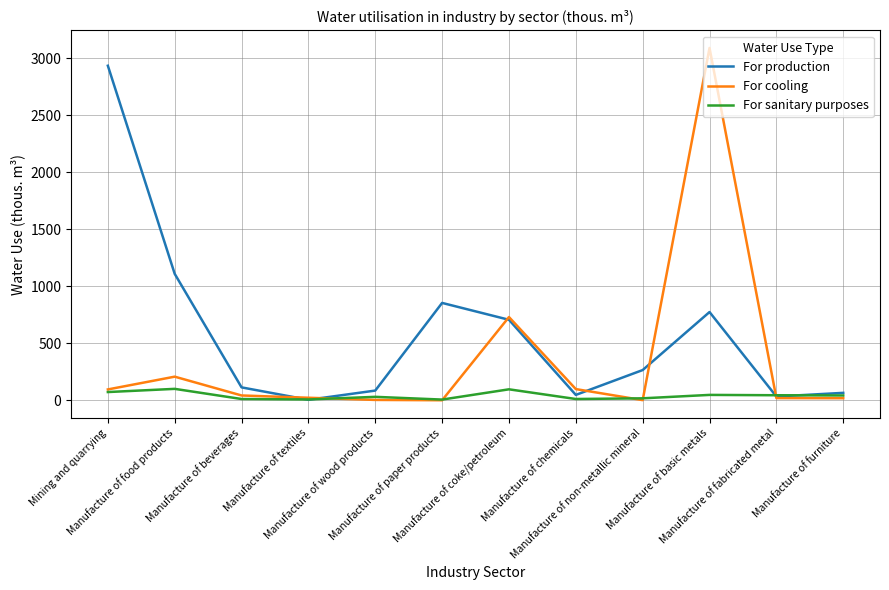

Rank the series by their average value, from lowest to highest.

For sanitary purposes, For cooling, For production